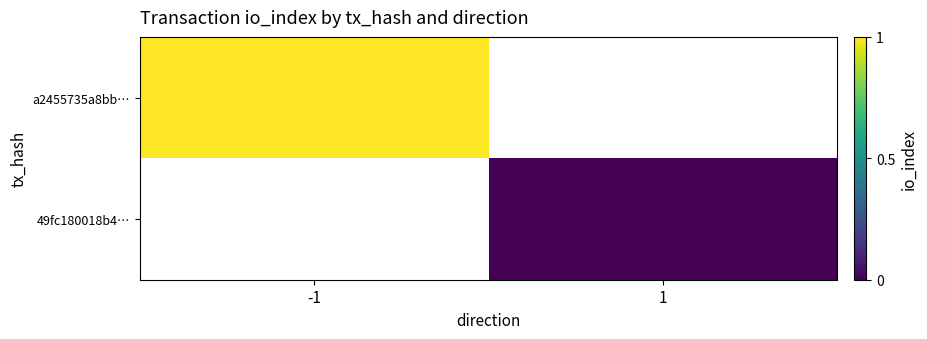

Which category has the highest value in the 49fc180018b4… series?

-1